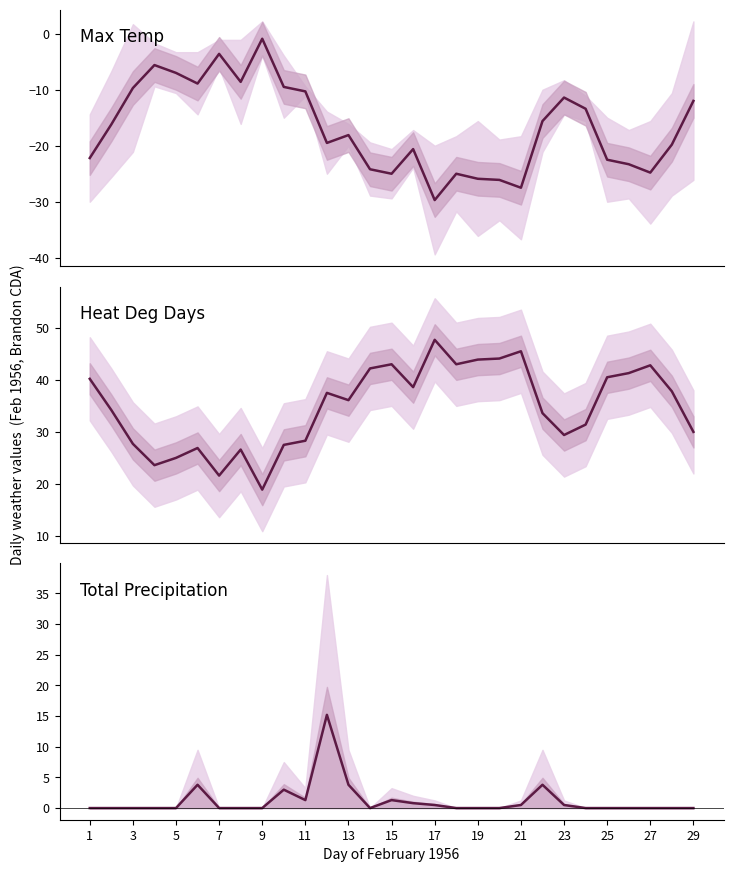

Does the chart display data point markers on the line(s)?

No